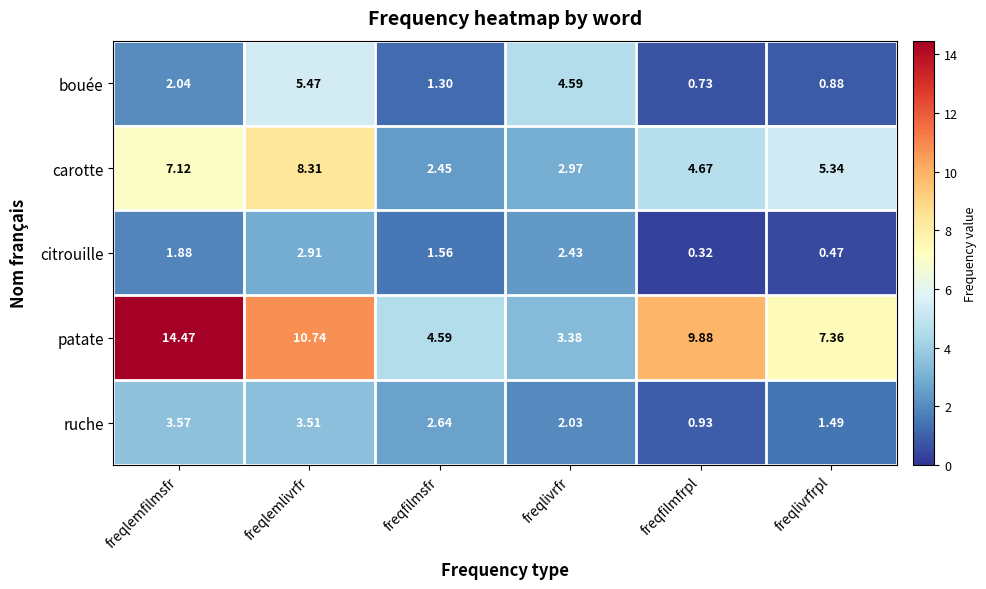

Is the value of bouée at freqlivrfr greater than the value of carotte at freqlemfilmsfr?

No